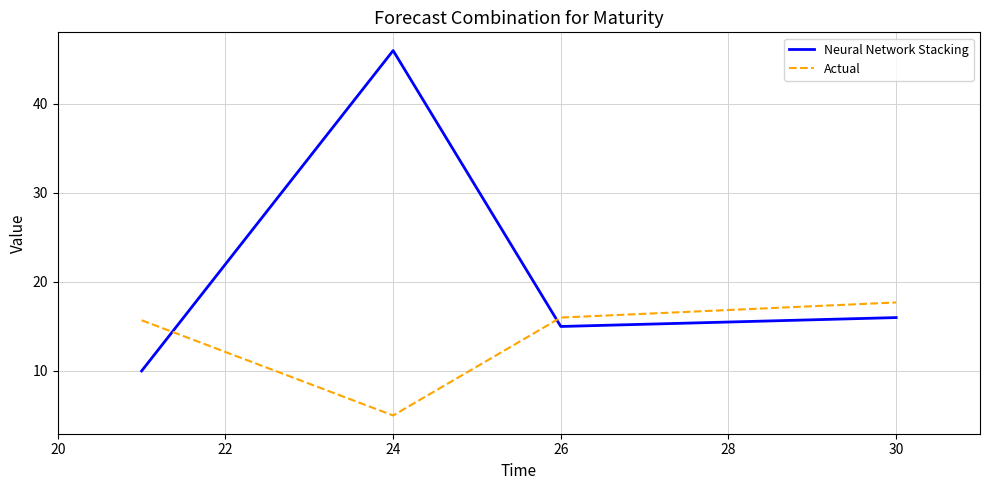

Rank the series by their maximum value, from highest to lowest.

Neural Network Stacking, Actual